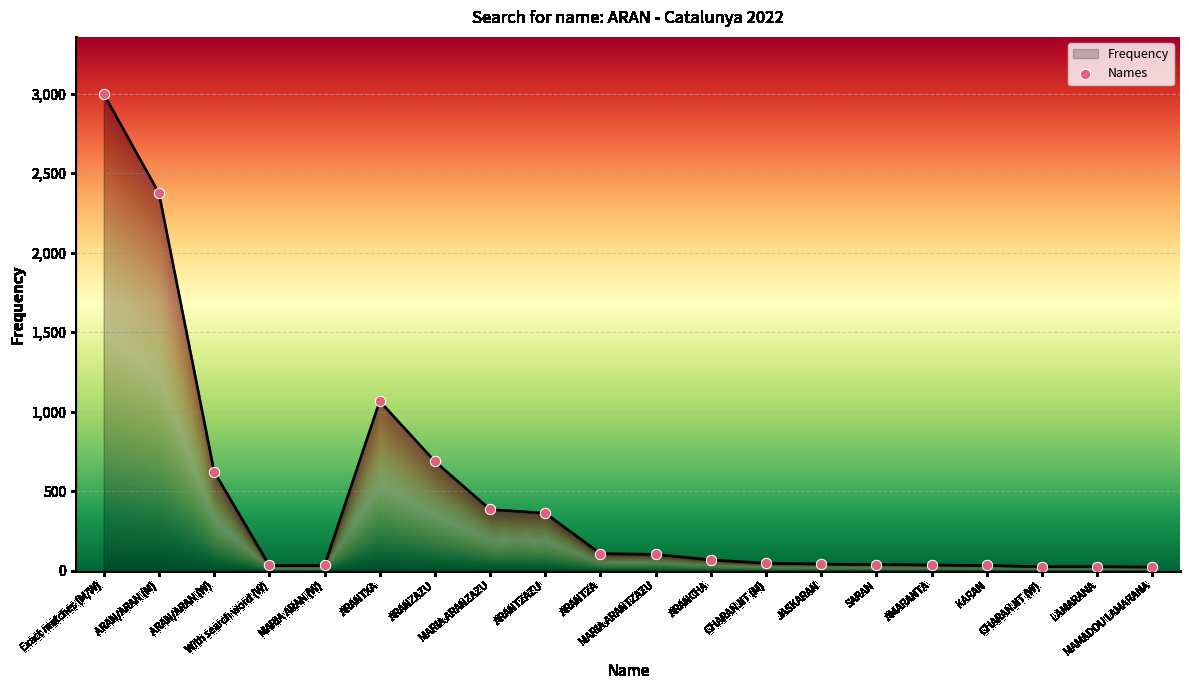

Approximately how many times larger is the value at With search word (W) compared to ARANTZA?

0.3